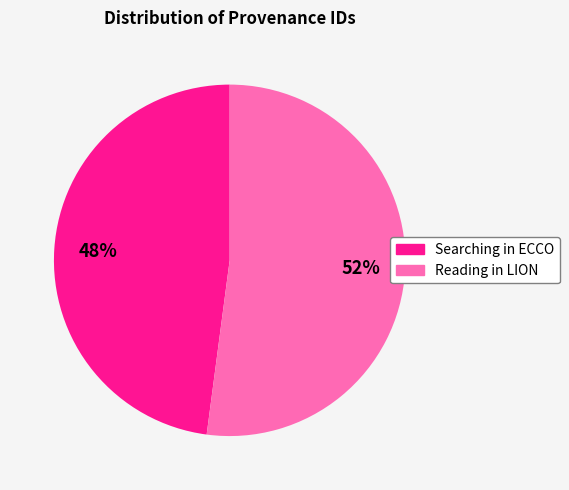

Is there any slice that represents more than half of the pie?

Yes